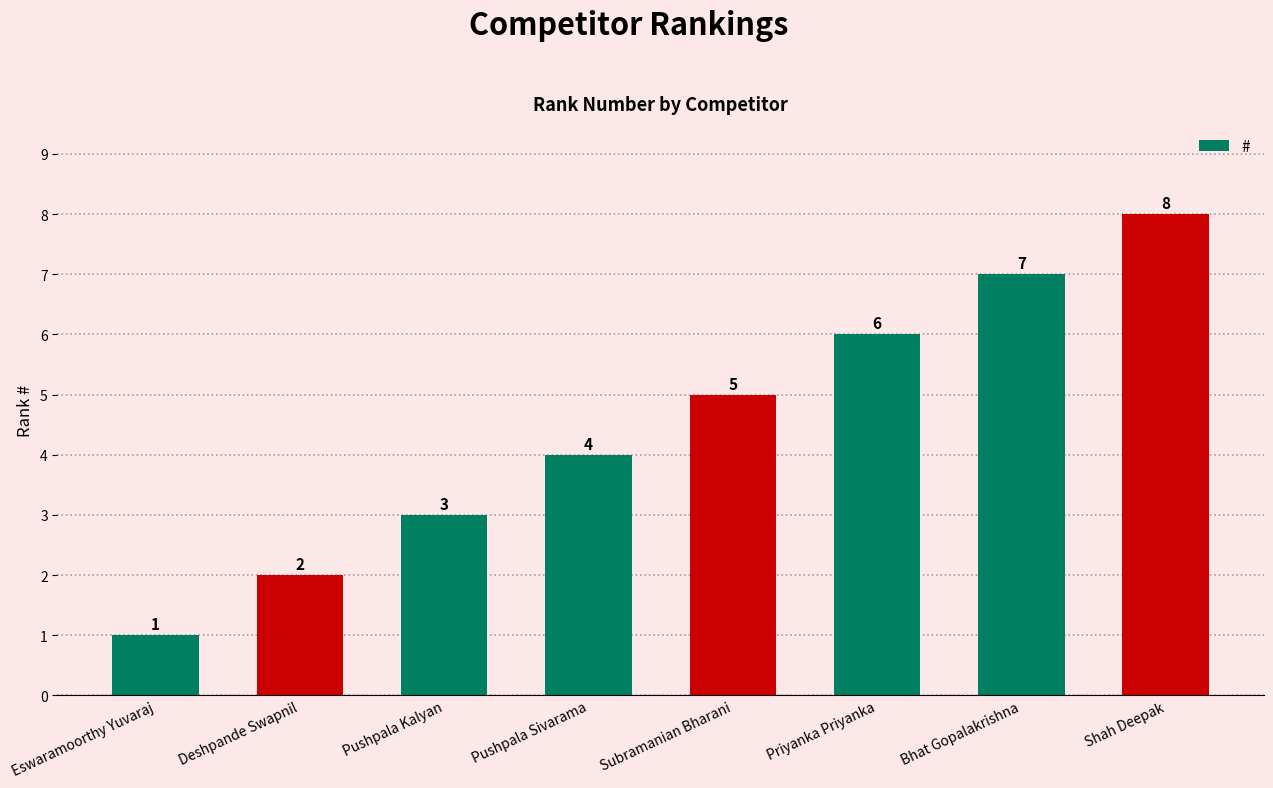

Which category has the lowest value across all series?

Eswaramoorthy Yuvaraj